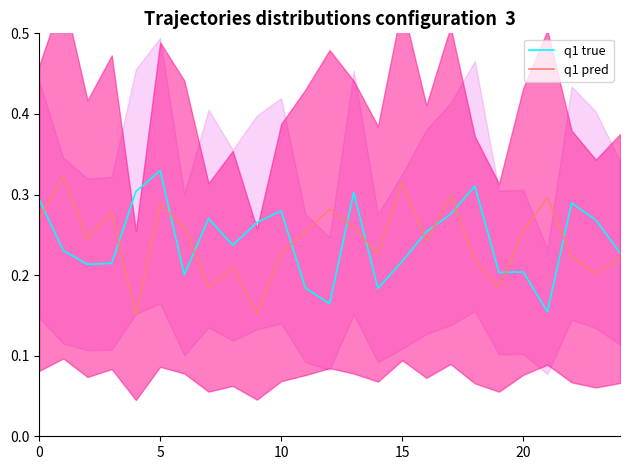

In q1 true, how many points are higher than both neighbors (excluding endpoints)?

7